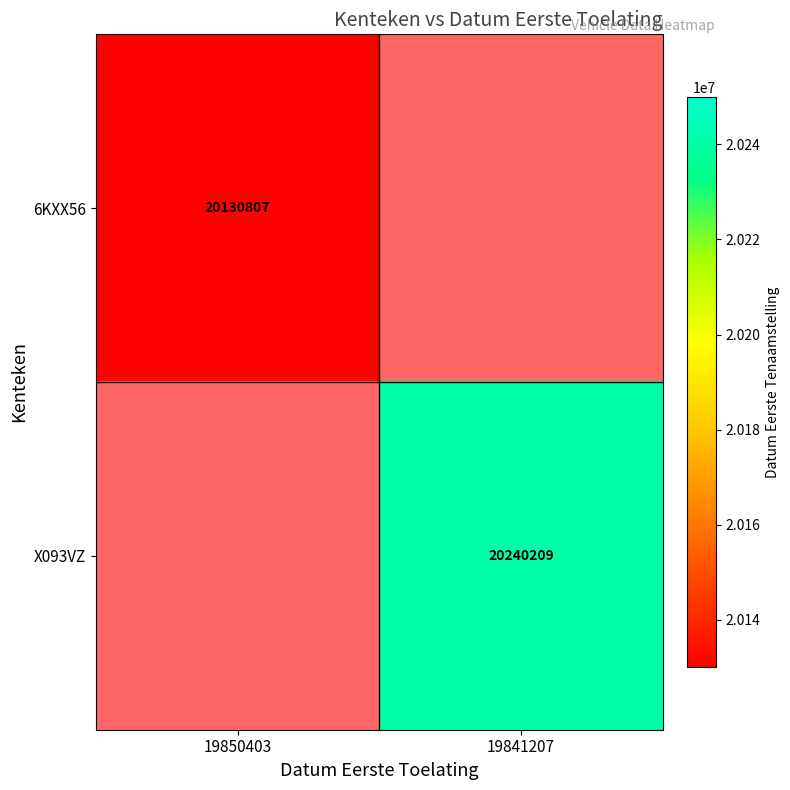

Is the value of X093VZ at 19841207 greater than the value of 6KXX56 at 19850403?

Yes